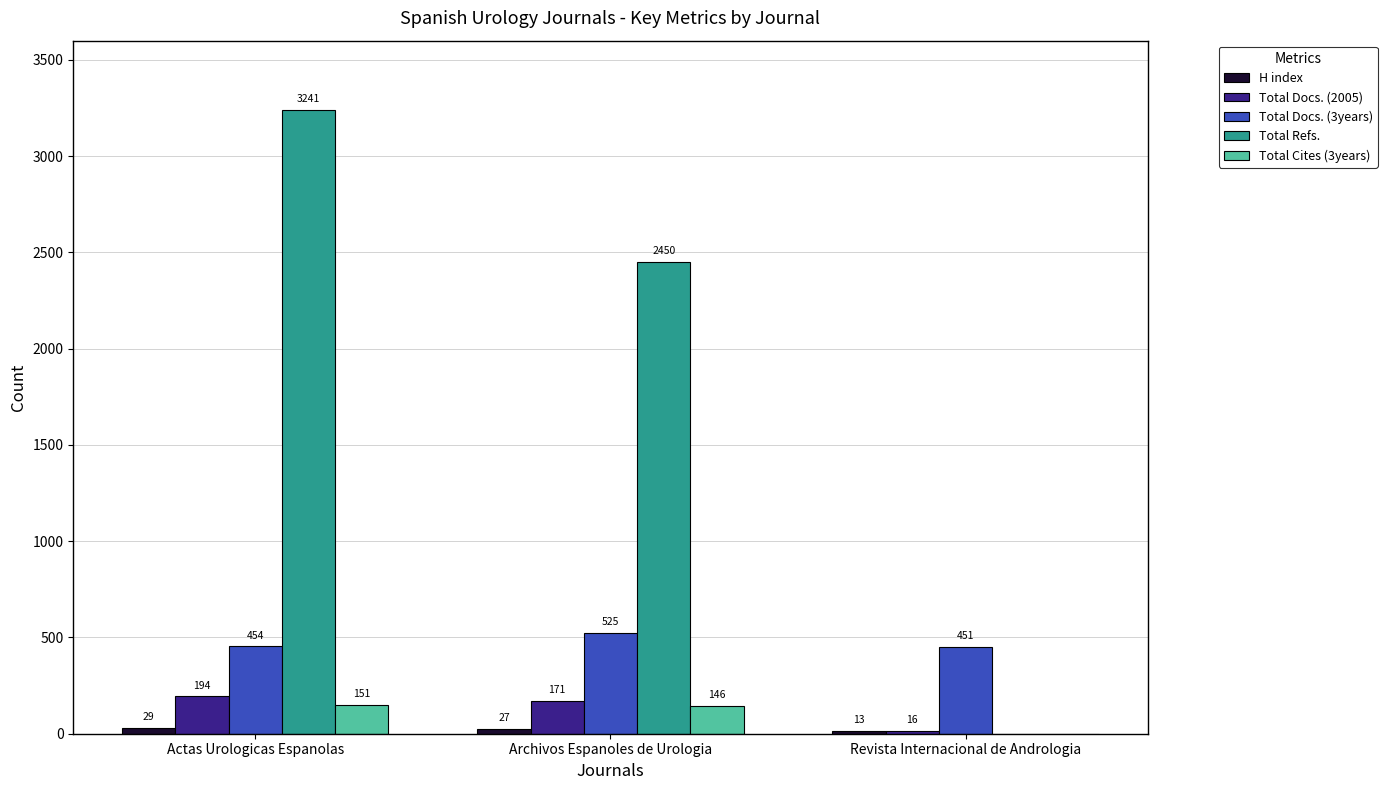

Between Actas Urologicas Espanolas and Revista Internacional de Andrologia, which series saw the biggest shift?

Total Refs.